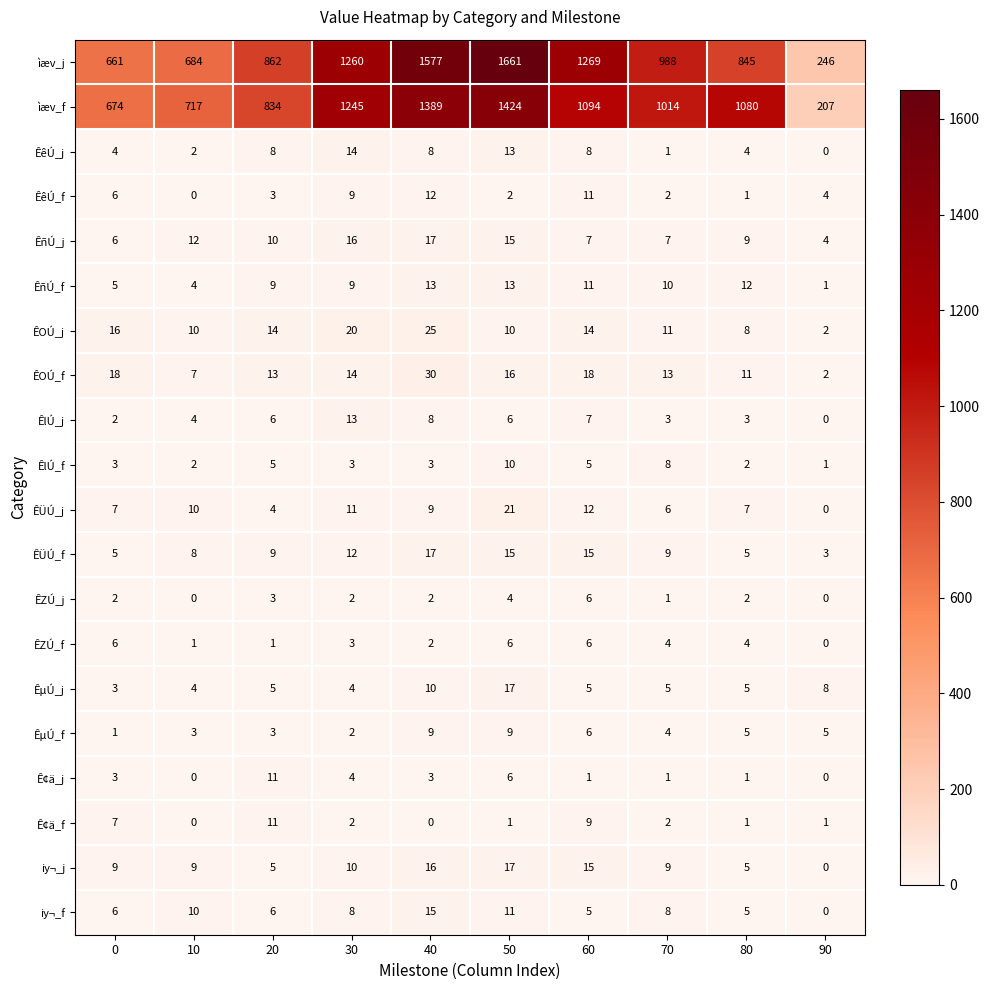

Which series has the largest total across all categories?

ìæv_j